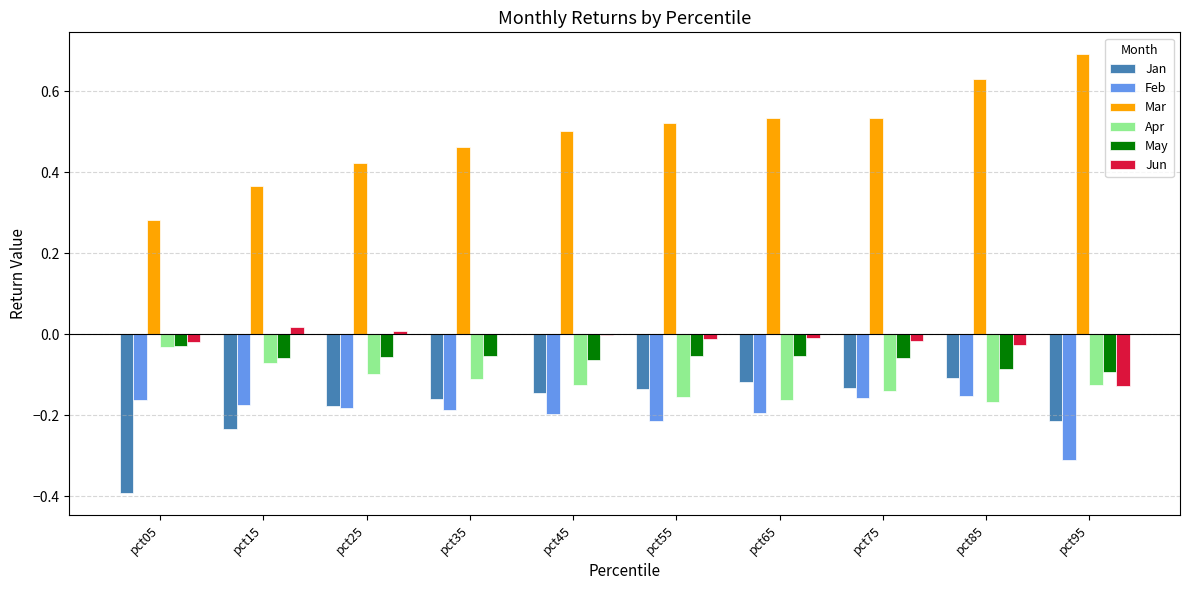

What is the sum of all Jan values?

-1.8